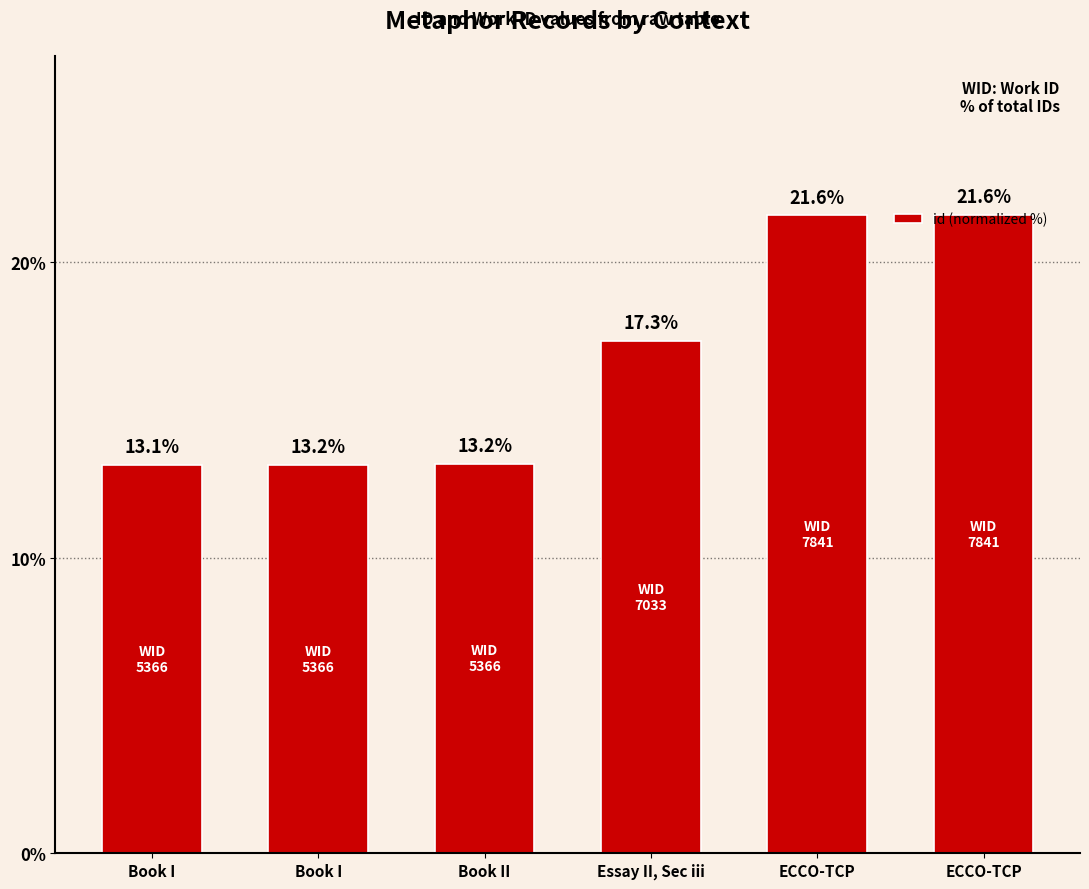

How many data points are less than 17?

3